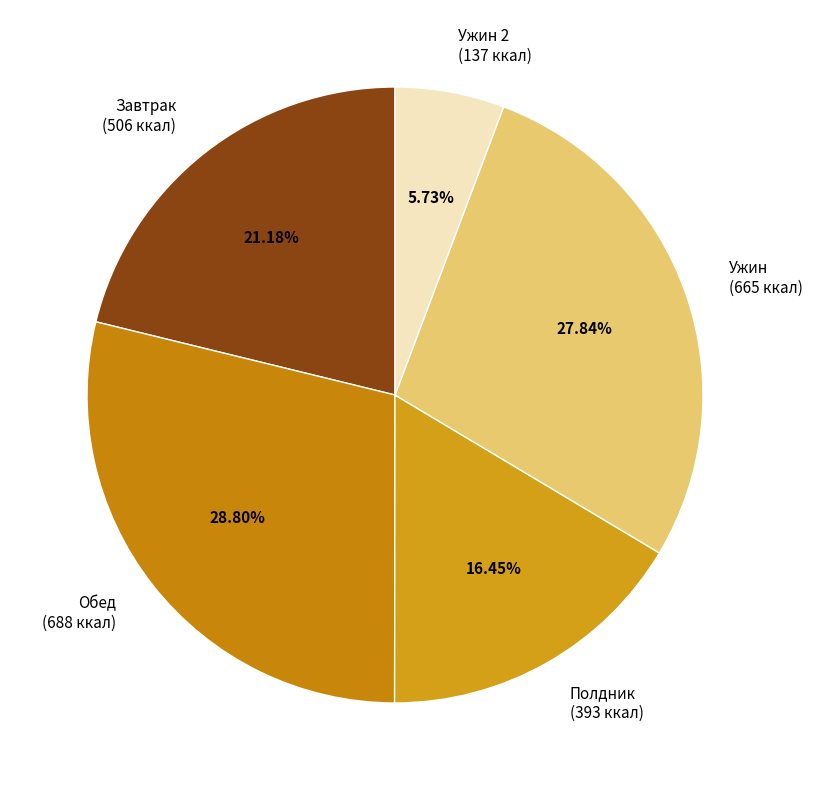

Which has a higher value, Завтрак (506 ккал) or Обед (688 ккал)?

Обед (688 ккал)